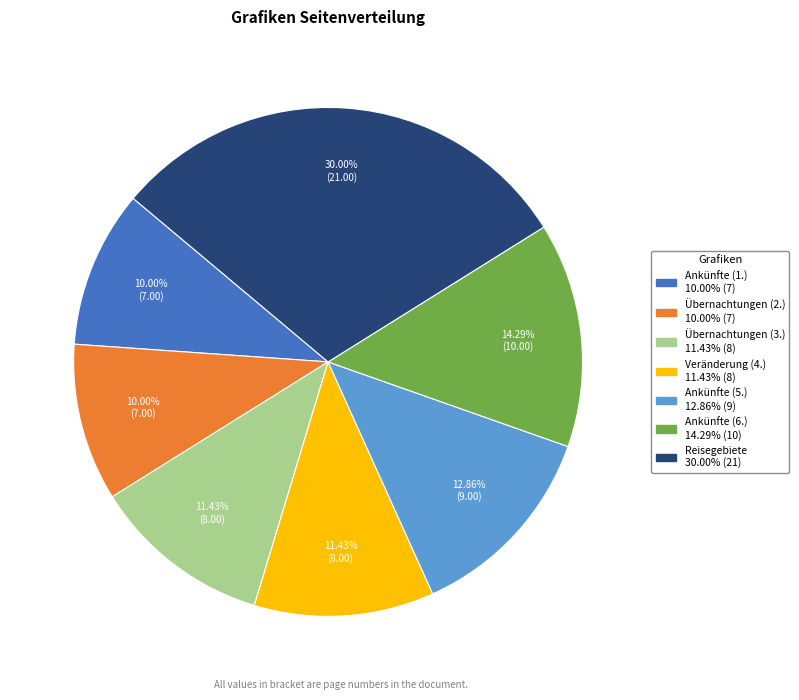

Is there any slice that represents more than half of the pie?

No